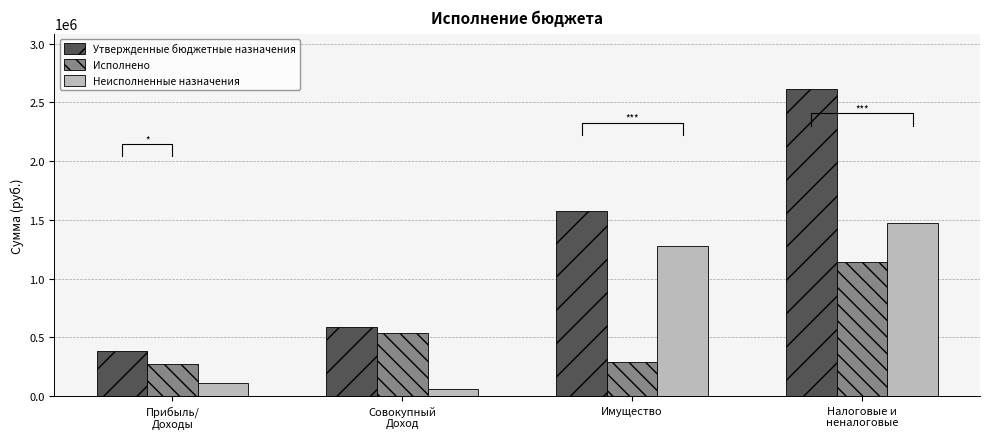

Rank the series at Налоговые и
неналоговые from lowest to highest value.

Исполнено, Неисполненные назначения, Утвержденные бюджетные назначения